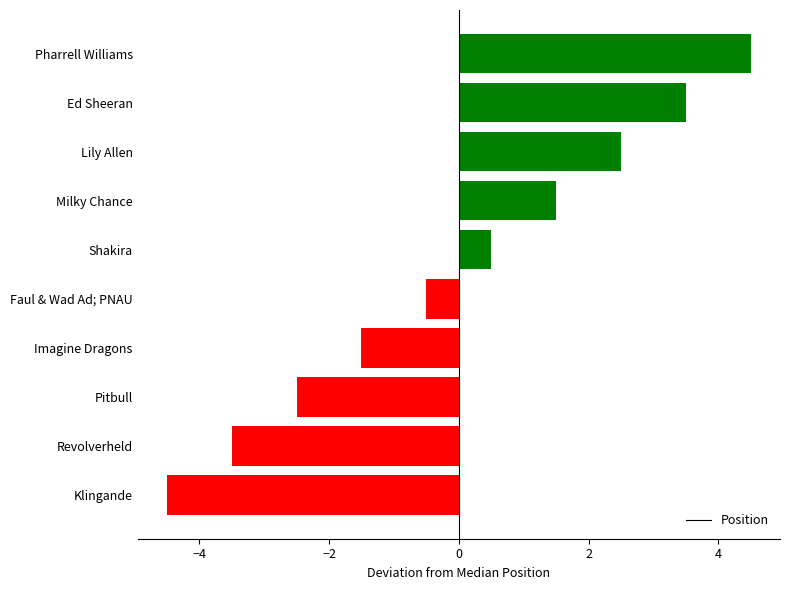

What is the change in value from Faul & Wad Ad; PNAU to Klingande?

-4.0